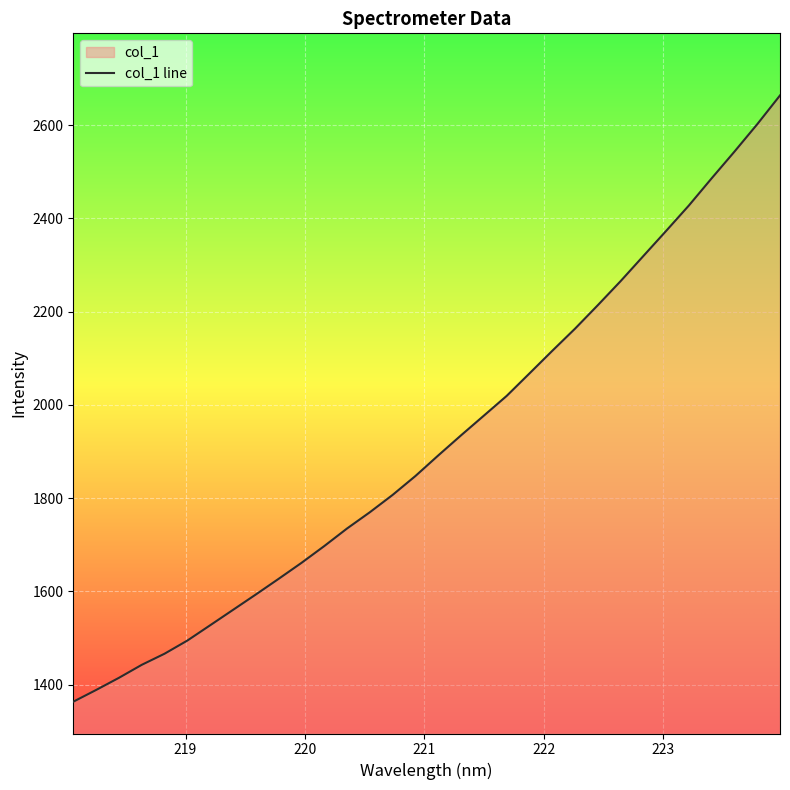

What is the difference between the maximum and minimum values?

1300.3